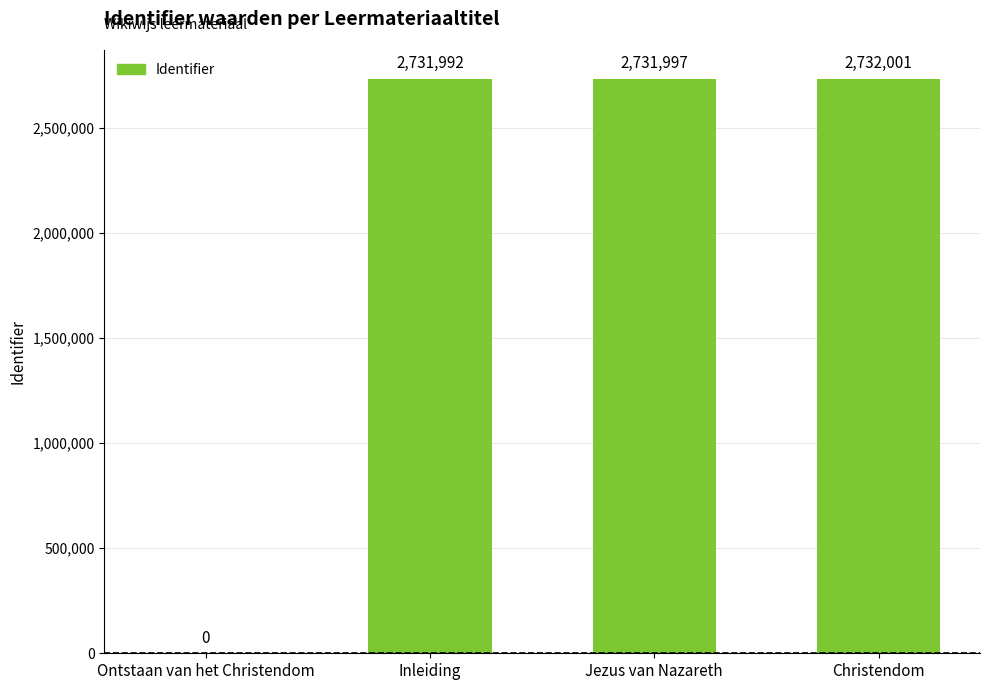

Is it true that the value at Ontstaan van het Christendom is 0?

True